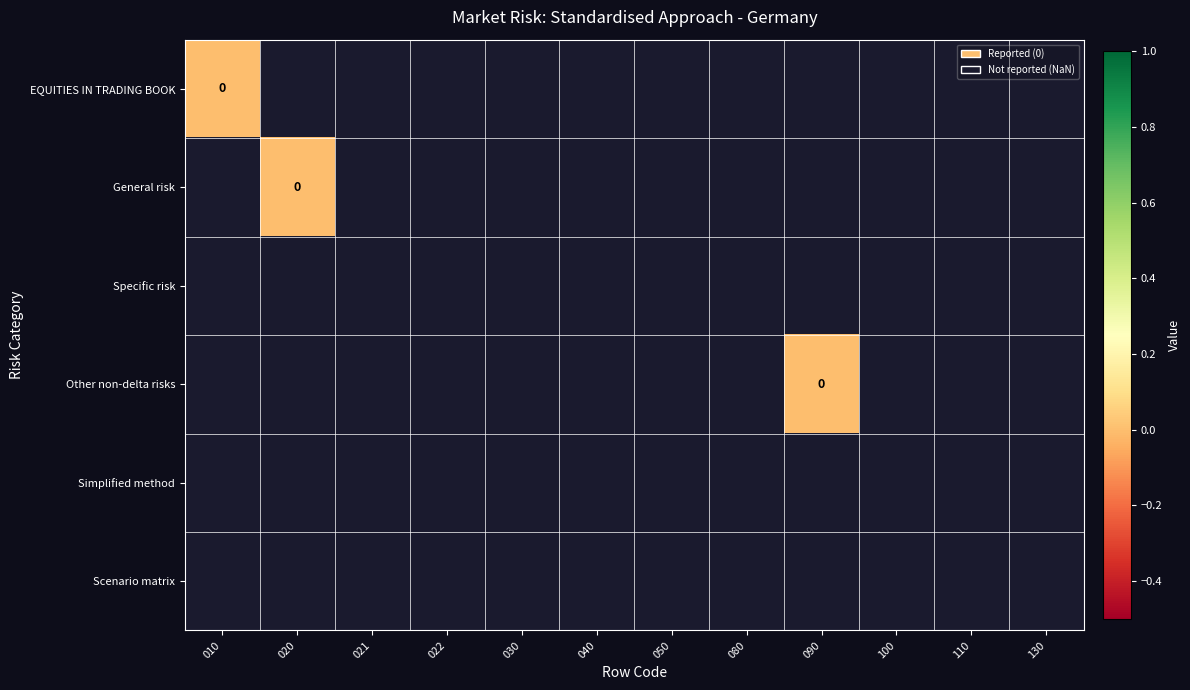

True or false: Other non-delta risks has a value of -1 at 050.

True